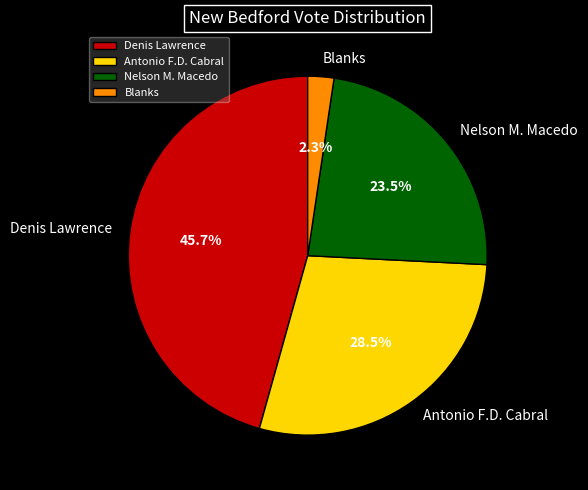

Between Denis Lawrence and Blanks, which is larger?

Denis Lawrence